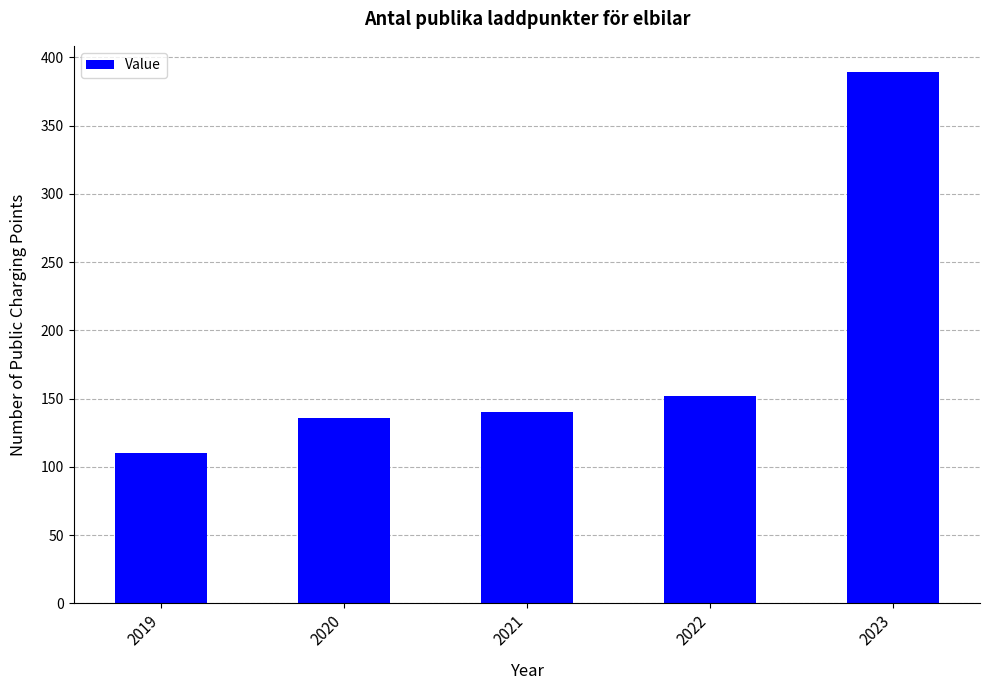

True or false: the data shows 389 at 2023.

True